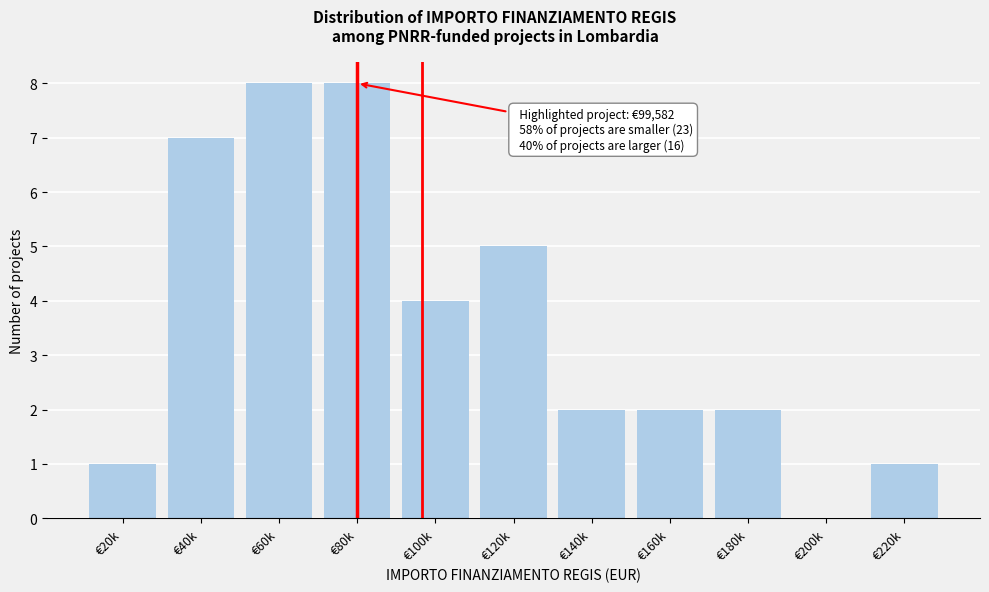

Reading left to right, list all the values displayed in this chart.

€20k=1	€40k=7	€60k=8	€80k=8	€100k=4	€120k=5	€140k=2	€160k=2	€180k=2	€200k=0	€220k=1